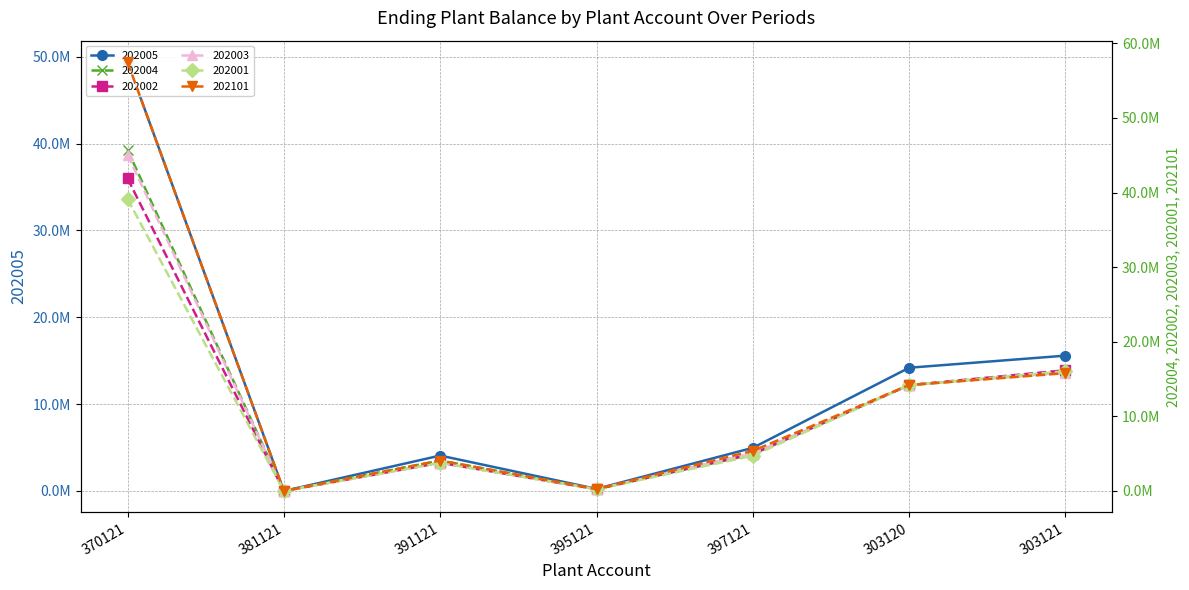

What is the total value across all series at 395121?

1414284.7